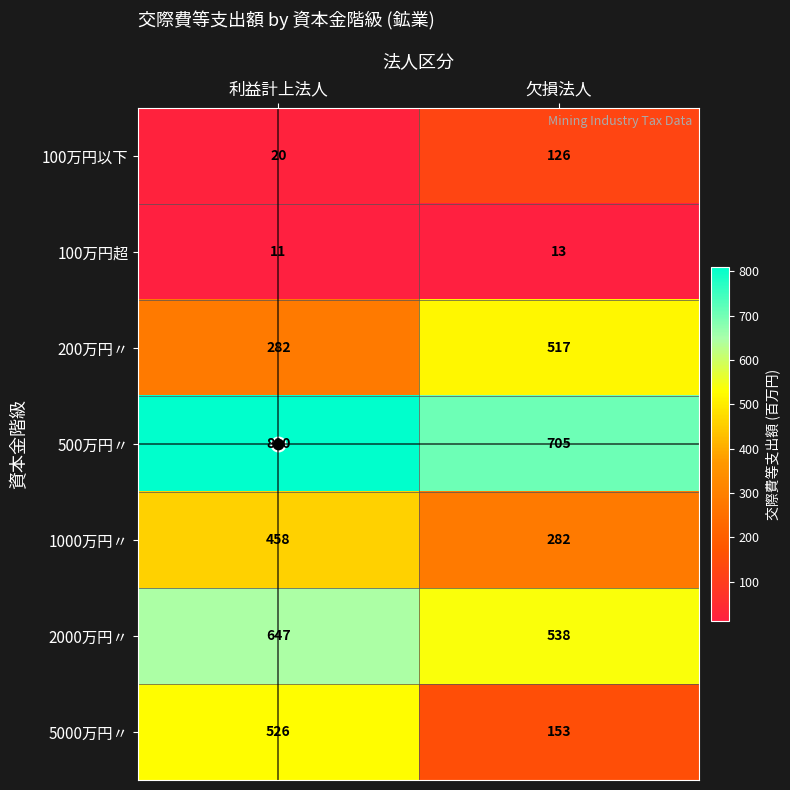

What is the sum of the 2000万円〃 values at 利益計上法人 and 欠損法人?

1185